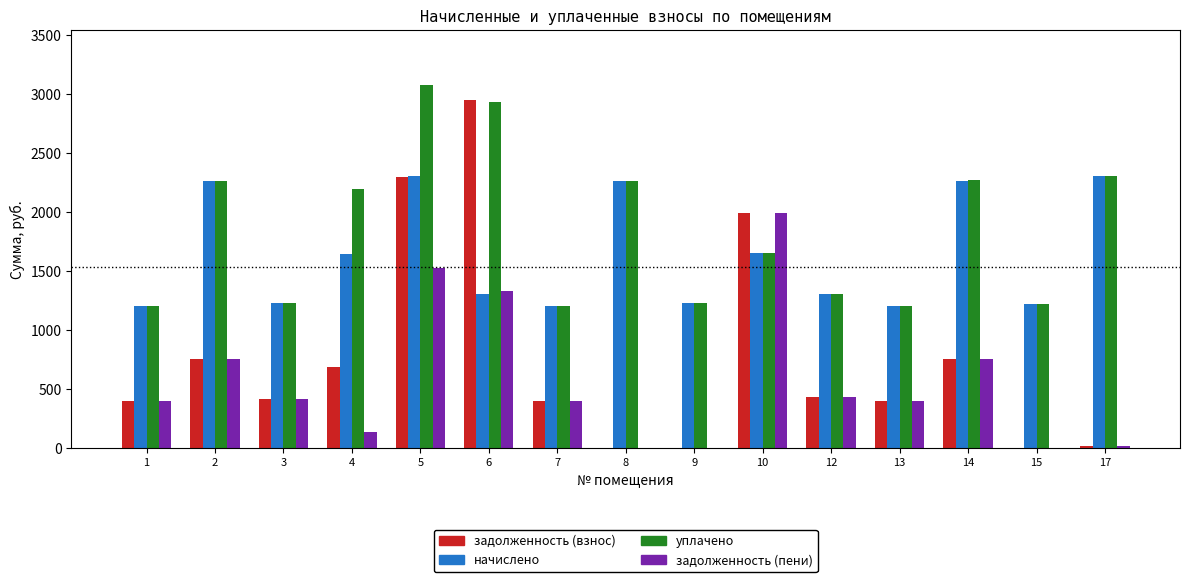

What value does the уплачено series have at 6?

2930.7